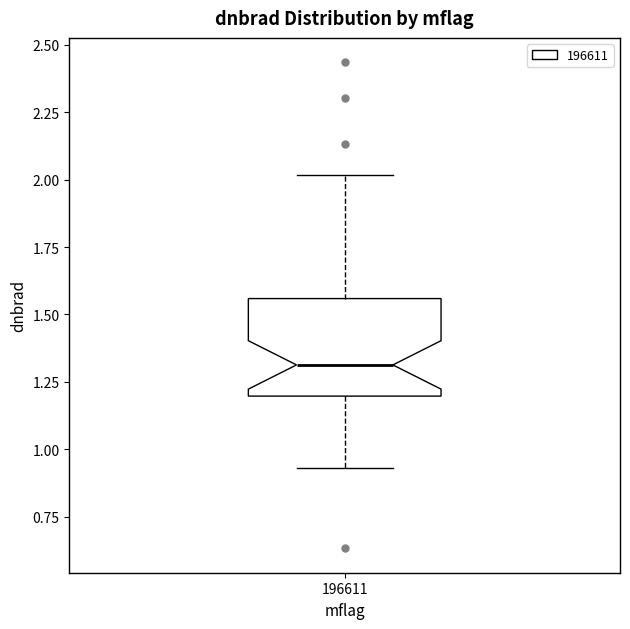

Transcribe this box plot: give where the median line is, the range the box spans, and where the two whiskers end, as read against the y-axis. The values are not printed on the chart, so give them approximately, as read against the axis.

median 1.30, box 1.20 to 1.55, whiskers 0.95 to 2.00